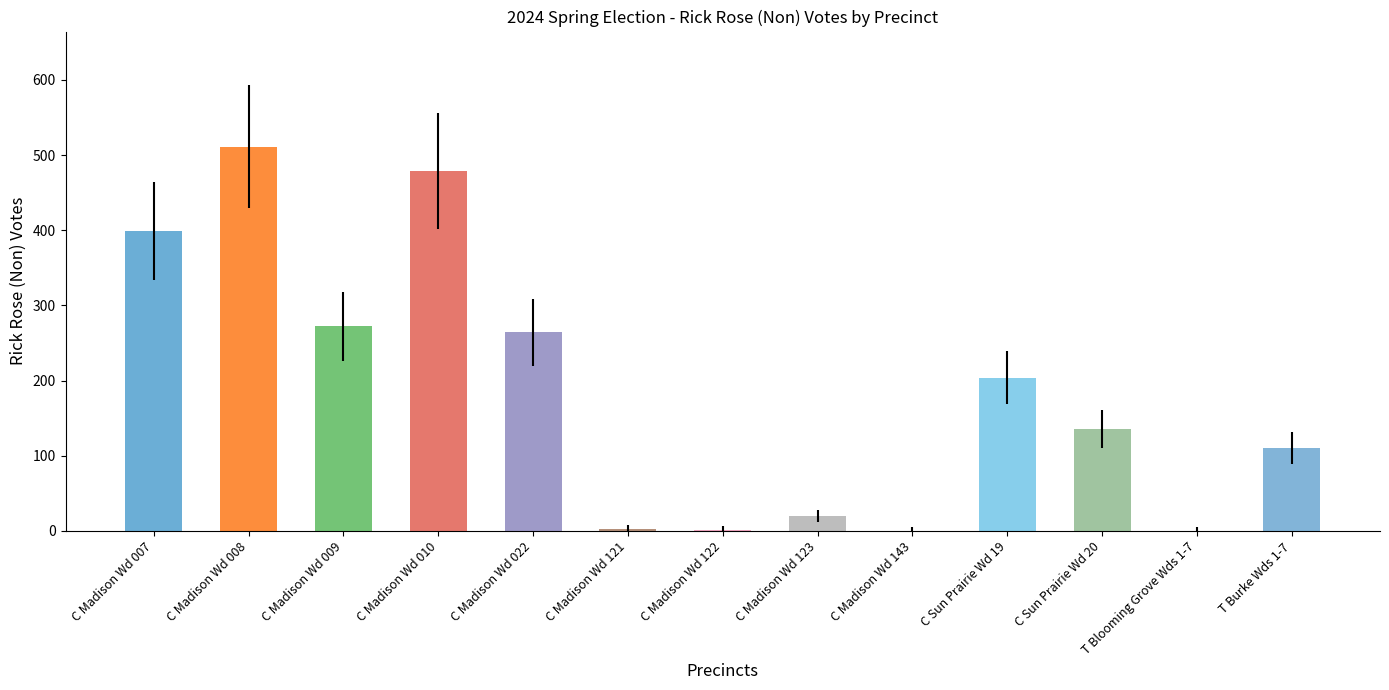

The value at C Madison Wd 007 is 399. True or false?

True